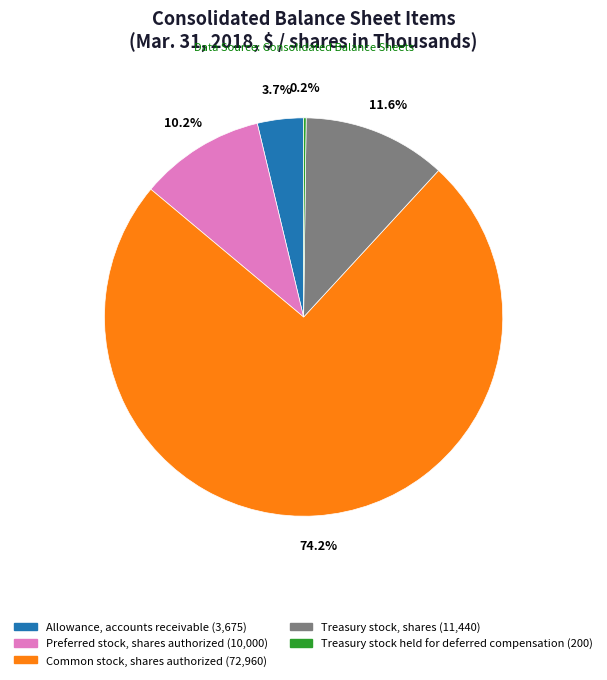

What is the ratio of the value at Treasury stock, shares to the value at Preferred stock, shares authorized?

1.1